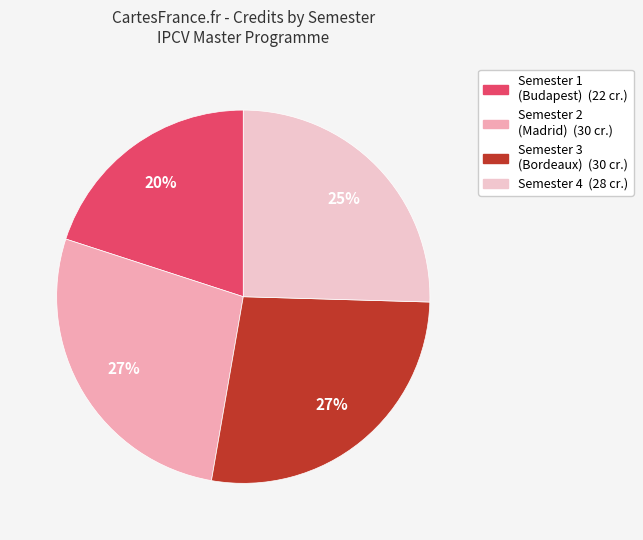

How many segments does this pie chart have?

4